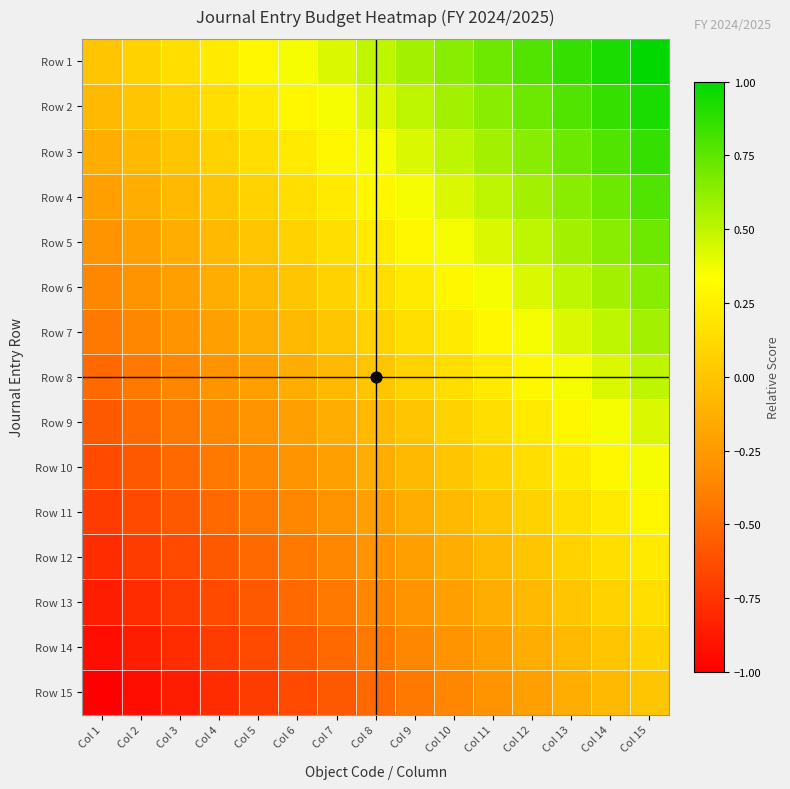

Reading left to right, transcribe all the data shown in this chart.

Row 1: Col 1=0.0	Col 2=0.1	Col 3=0.1	Col 4=0.2	Col 5=0.3	Col 6=0.4	Col 7=0.4	Col 8=0.5	Col 9=0.6	Col 10=0.6	Col 11=0.7	Col 12=0.8	Col 13=0.9	Col 14=0.9	Col 15=1.0
Row 2: Col 1=-0.1	Col 2=0.0	Col 3=0.1	Col 4=0.1	Col 5=0.2	Col 6=0.3	Col 7=0.4	Col 8=0.4	Col 9=0.5	Col 10=0.6	Col 11=0.6	Col 12=0.7	Col 13=0.8	Col 14=0.9	Col 15=0.9
Row 3: Col 1=-0.1	Col 2=-0.1	Col 3=0.0	Col 4=0.1	Col 5=0.1	Col 6=0.2	Col 7=0.3	Col 8=0.4	Col 9=0.4	Col 10=0.5	Col 11=0.6	Col 12=0.6	Col 13=0.7	Col 14=0.8	Col 15=0.9
Row 4: Col 1=-0.2	Col 2=-0.1	Col 3=-0.1	Col 4=0.0	Col 5=0.1	Col 6=0.1	Col 7=0.2	Col 8=0.3	Col 9=0.4	Col 10=0.4	Col 11=0.5	Col 12=0.6	Col 13=0.6	Col 14=0.7	Col 15=0.8
Row 5: Col 1=-0.3	Col 2=-0.2	Col 3=-0.1	Col 4=-0.1	Col 5=0.0	Col 6=0.1	Col 7=0.1	Col 8=0.2	Col 9=0.3	Col 10=0.4	Col 11=0.4	Col 12=0.5	Col 13=0.6	Col 14=0.6	Col 15=0.7
Row 6: Col 1=-0.4	Col 2=-0.3	Col 3=-0.2	Col 4=-0.1	Col 5=-0.1	Col 6=0.0	Col 7=0.1	Col 8=0.1	Col 9=0.2	Col 10=0.3	Col 11=0.4	Col 12=0.4	Col 13=0.5	Col 14=0.6	Col 15=0.6
Row 7: Col 1=-0.4	Col 2=-0.4	Col 3=-0.3	Col 4=-0.2	Col 5=-0.1	Col 6=-0.1	Col 7=0.0	Col 8=0.1	Col 9=0.1	Col 10=0.2	Col 11=0.3	Col 12=0.4	Col 13=0.4	Col 14=0.5	Col 15=0.6
Row 8: Col 1=-0.5	Col 2=-0.4	Col 3=-0.4	Col 4=-0.3	Col 5=-0.2	Col 6=-0.1	Col 7=-0.1	Col 8=0.0	Col 9=0.1	Col 10=0.1	Col 11=0.2	Col 12=0.3	Col 13=0.4	Col 14=0.4	Col 15=0.5
Row 9: Col 1=-0.6	Col 2=-0.5	Col 3=-0.4	Col 4=-0.4	Col 5=-0.3	Col 6=-0.2	Col 7=-0.1	Col 8=-0.1	Col 9=0.0	Col 10=0.1	Col 11=0.1	Col 12=0.2	Col 13=0.3	Col 14=0.4	Col 15=0.4
Row 10: Col 1=-0.6	Col 2=-0.6	Col 3=-0.5	Col 4=-0.4	Col 5=-0.4	Col 6=-0.3	Col 7=-0.2	Col 8=-0.1	Col 9=-0.1	Col 10=0.0	Col 11=0.1	Col 12=0.1	Col 13=0.2	Col 14=0.3	Col 15=0.4
Row 11: Col 1=-0.7	Col 2=-0.6	Col 3=-0.6	Col 4=-0.5	Col 5=-0.4	Col 6=-0.4	Col 7=-0.3	Col 8=-0.2	Col 9=-0.1	Col 10=-0.1	Col 11=0.0	Col 12=0.1	Col 13=0.1	Col 14=0.2	Col 15=0.3
Row 12: Col 1=-0.8	Col 2=-0.7	Col 3=-0.6	Col 4=-0.6	Col 5=-0.5	Col 6=-0.4	Col 7=-0.4	Col 8=-0.3	Col 9=-0.2	Col 10=-0.1	Col 11=-0.1	Col 12=0.0	Col 13=0.1	Col 14=0.1	Col 15=0.2
Row 13: Col 1=-0.9	Col 2=-0.8	Col 3=-0.7	Col 4=-0.6	Col 5=-0.6	Col 6=-0.5	Col 7=-0.4	Col 8=-0.4	Col 9=-0.3	Col 10=-0.2	Col 11=-0.1	Col 12=-0.1	Col 13=0.0	Col 14=0.1	Col 15=0.1
Row 14: Col 1=-0.9	Col 2=-0.9	Col 3=-0.8	Col 4=-0.7	Col 5=-0.6	Col 6=-0.6	Col 7=-0.5	Col 8=-0.4	Col 9=-0.4	Col 10=-0.3	Col 11=-0.2	Col 12=-0.1	Col 13=-0.1	Col 14=0.0	Col 15=0.1
Row 15: Col 1=-1.0	Col 2=-0.9	Col 3=-0.9	Col 4=-0.8	Col 5=-0.7	Col 6=-0.6	Col 7=-0.6	Col 8=-0.5	Col 9=-0.4	Col 10=-0.4	Col 11=-0.3	Col 12=-0.2	Col 13=-0.1	Col 14=-0.1	Col 15=0.0